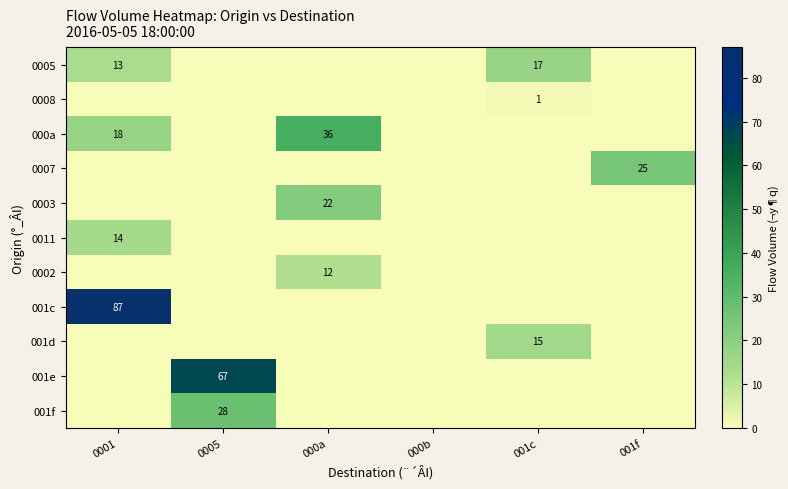

Is it true that 0008 equals 1 at 001c?

True